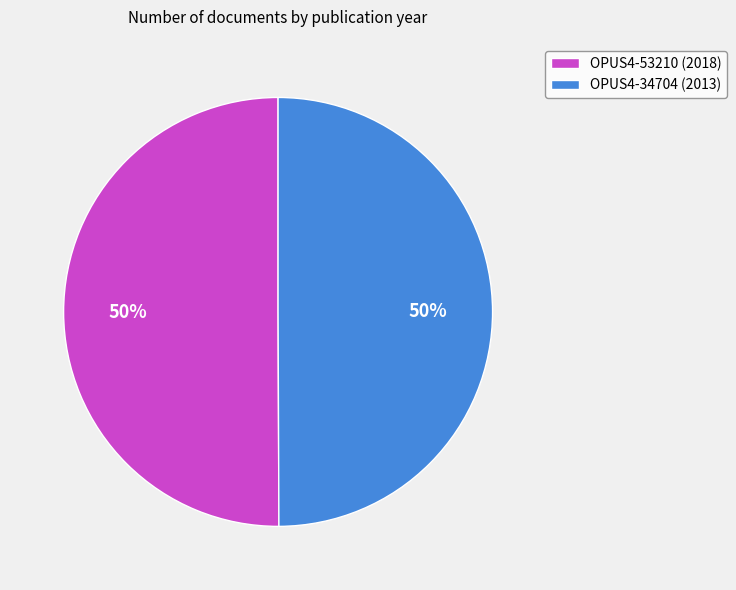

Combined, do OPUS4-53210 (2018) and OPUS4-34704 (2013) account for over 50%?

Yes